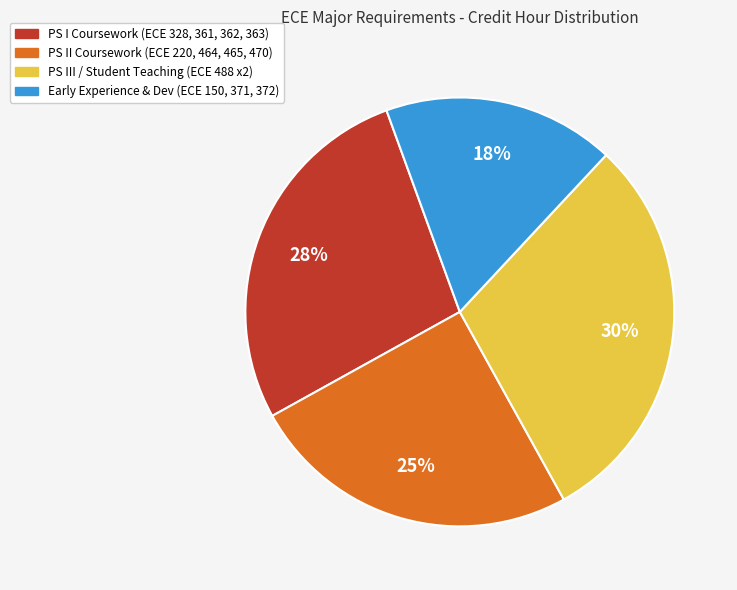

How many slices are in this pie chart?

4